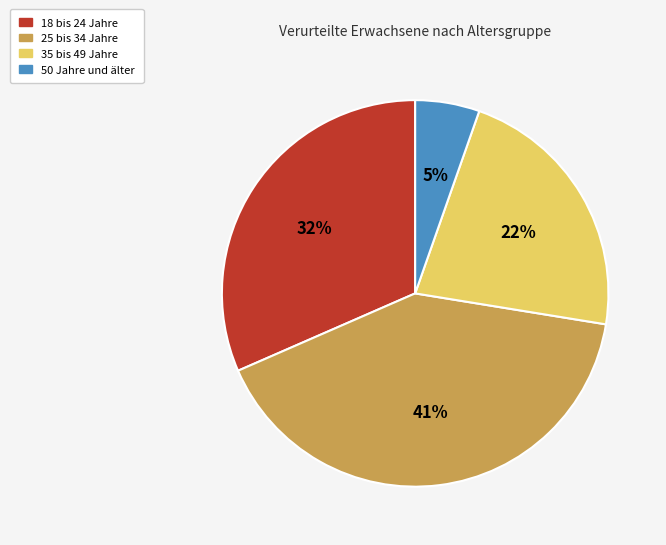

Is there any slice that represents more than half of the pie?

No